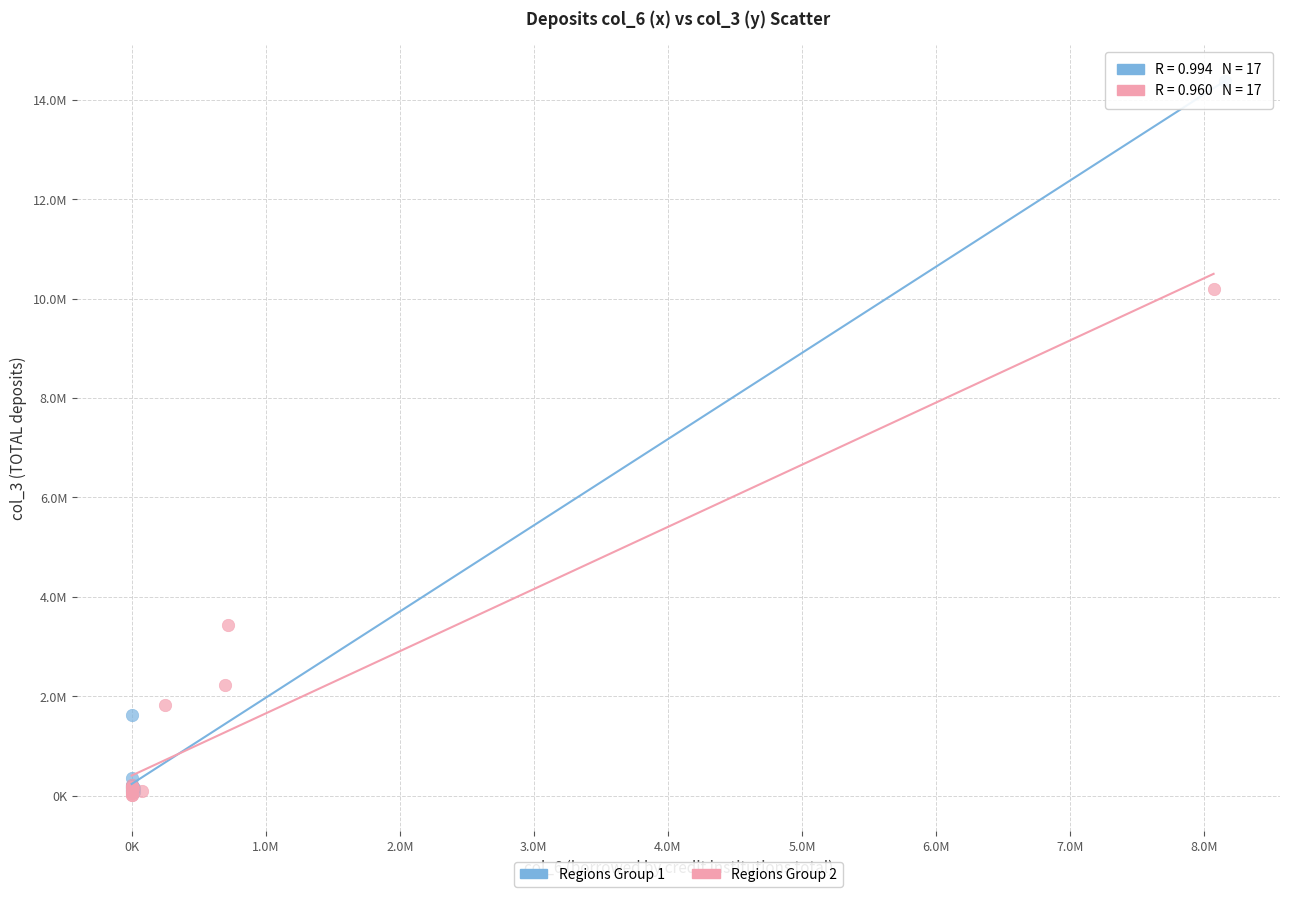

What are all the series names shown in the legend?

Regions Group 1, Regions Group 2